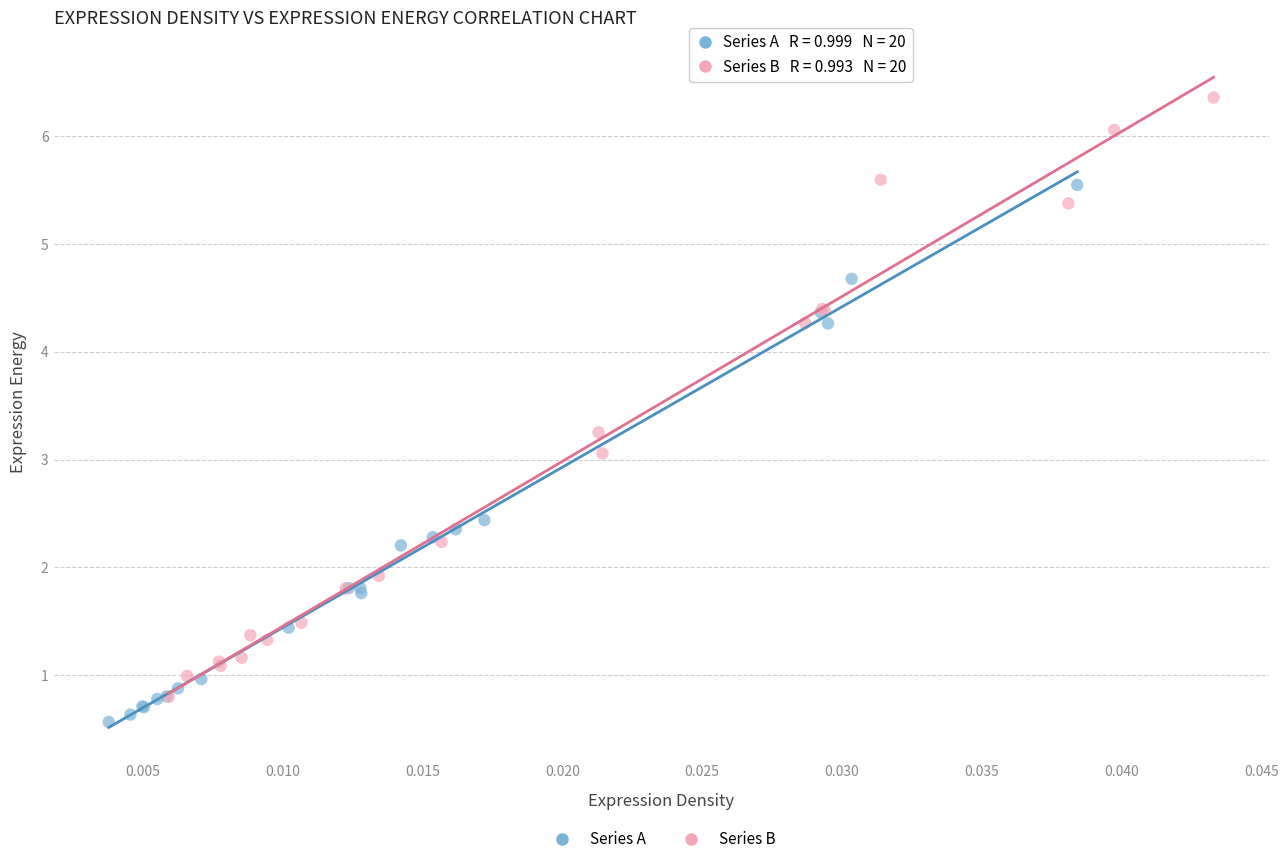

Which series has the widest spread of Y values?

Series B